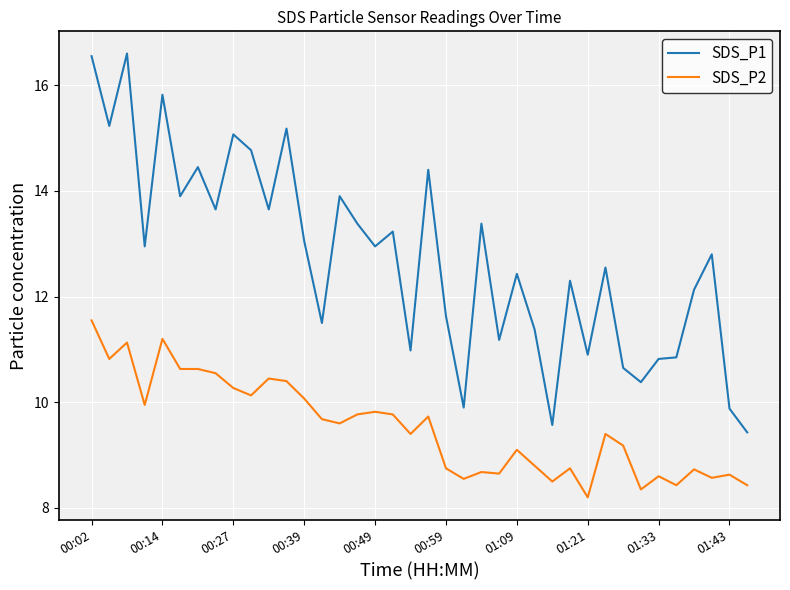

Rank the series by their average value, from lowest to highest.

SDS_P2, SDS_P1